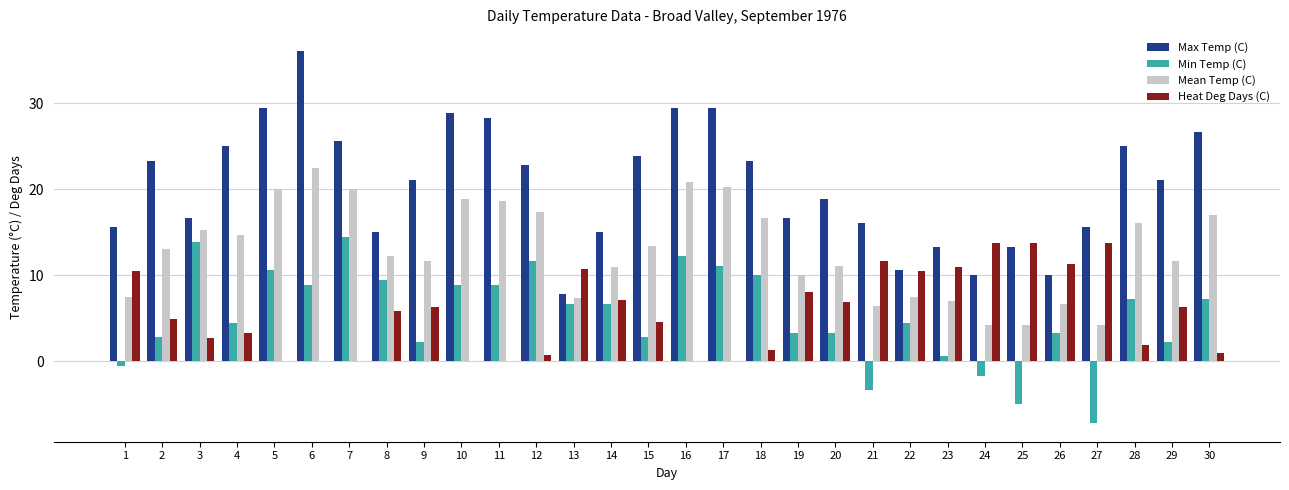

Which series changed the most between 6 and 17?

Max Temp (C)